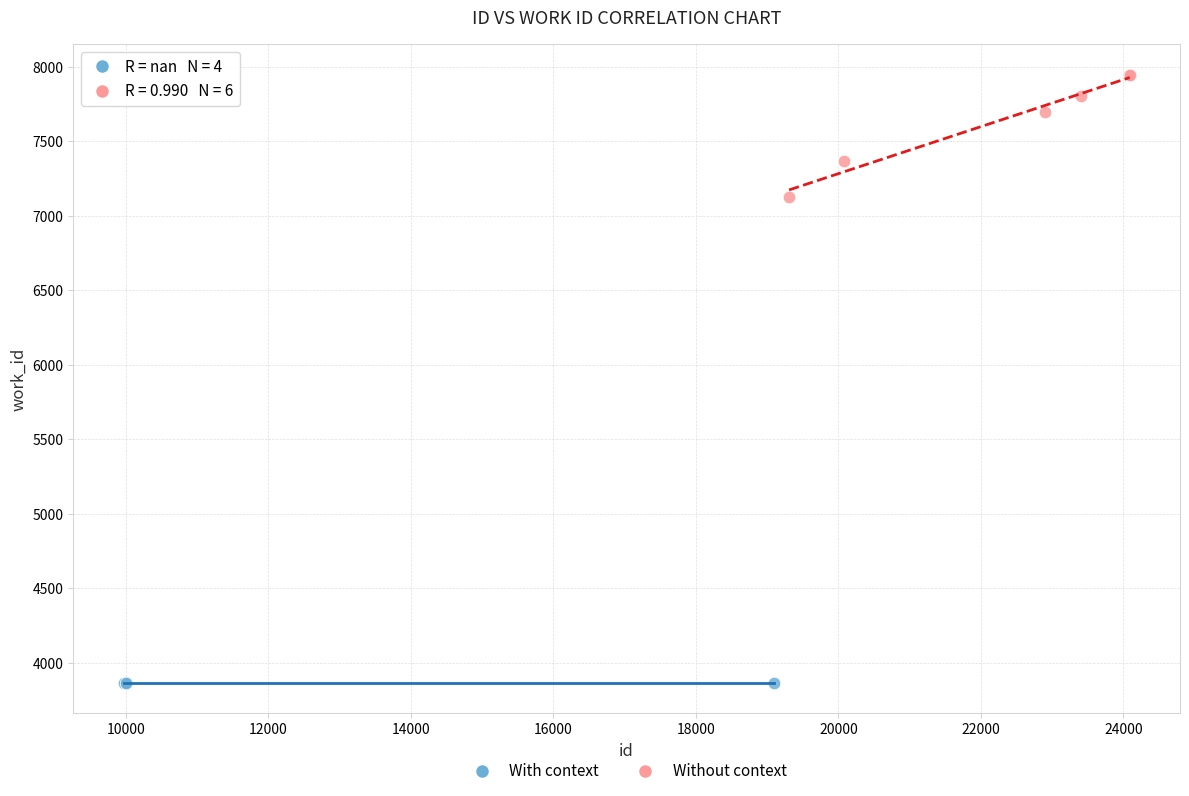

Which series contains the highest Y value?

Without context